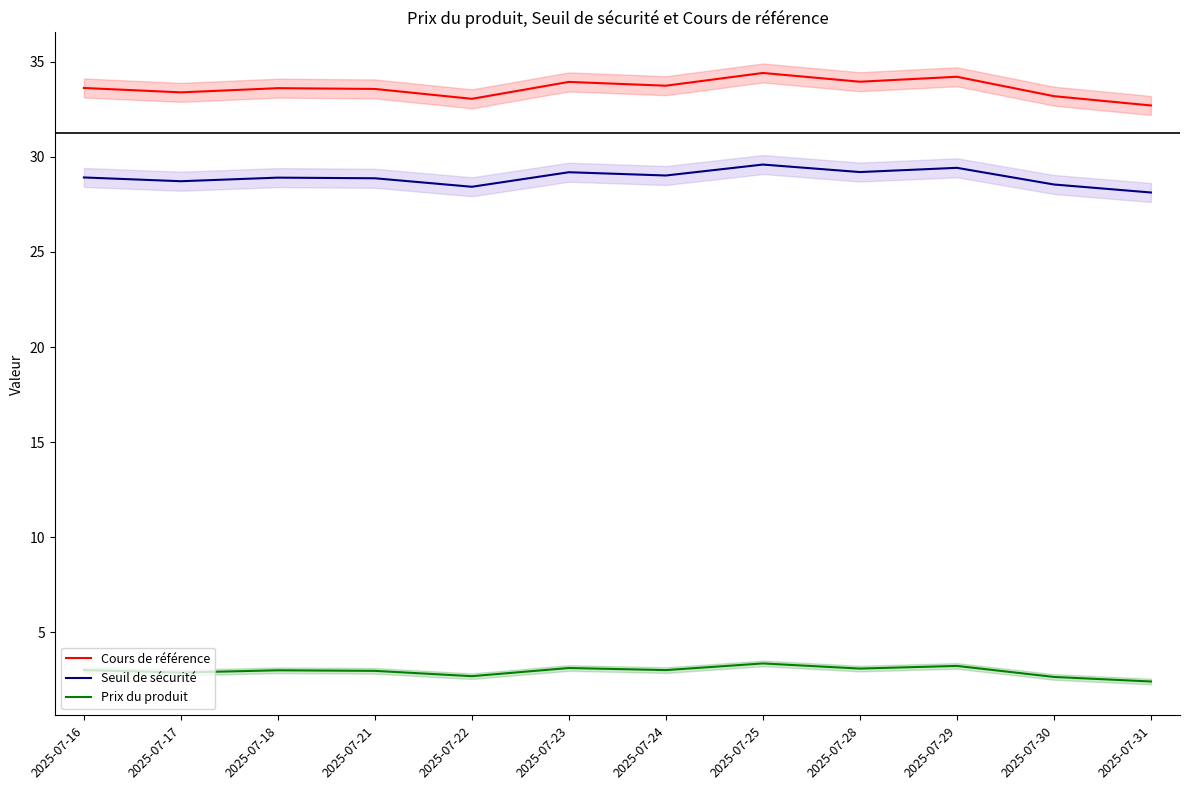

How many data points in Prix du produit are less than 3?

6